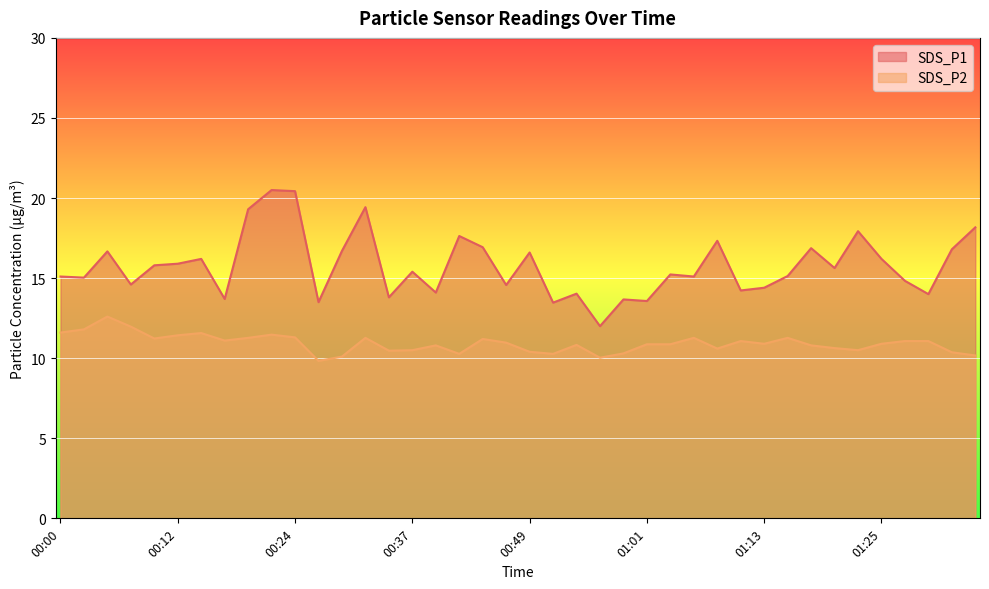

How many lines are shown in the chart?

2